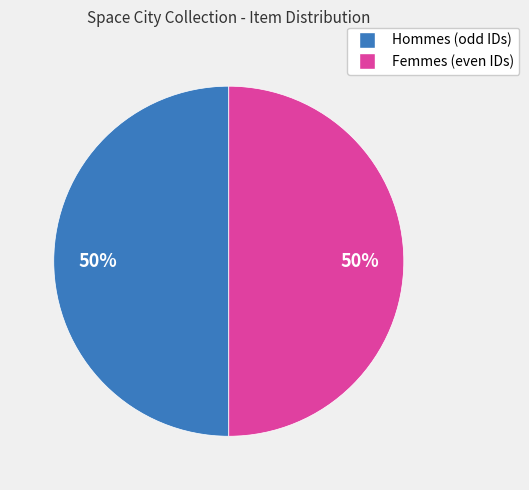

To the nearest percent, what is the average slice percentage?

50%